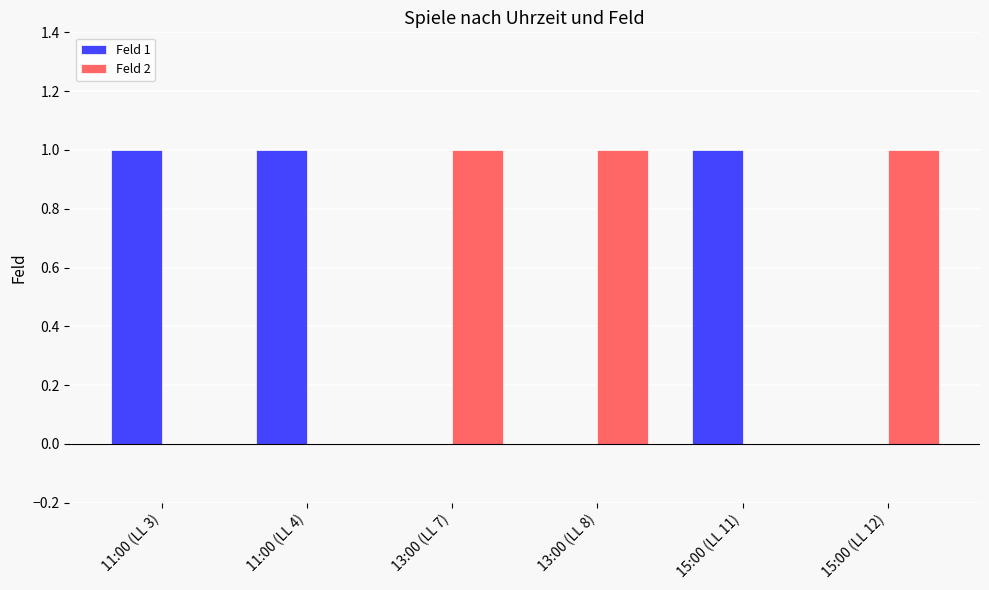

What are all the series names shown in the legend?

Feld 1, Feld 2